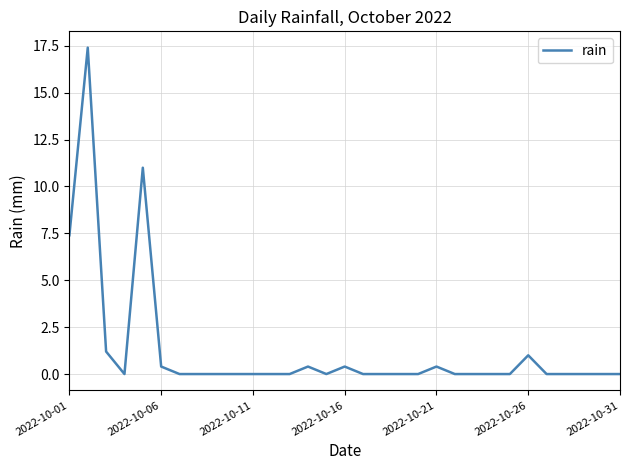

What is the greatest value displayed?

17.4